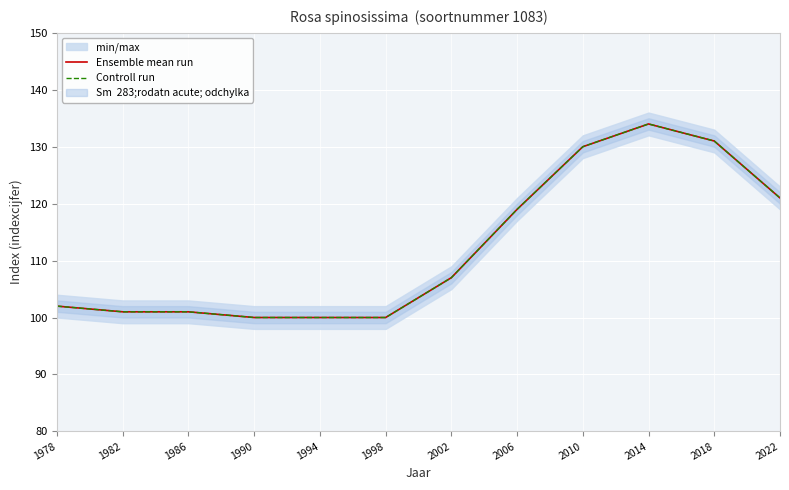

Which series changed the most between 1986 and 1994?

Ensemble mean run